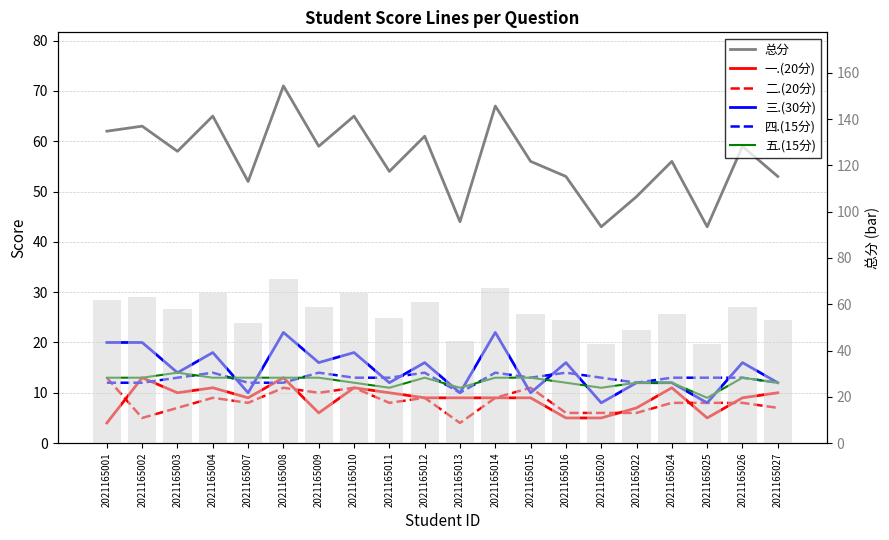

Reading left to right, extract all data points from this chart.

总分: 62	63	58	65	52	71	59	65	54	61	44	67	56	53	43	49	56	43	59	53
一.(20分): 4	13	10	11	9	13	6	11	10	9	9	9	9	5	5	7	11	5	9	10
二.(20分): 13	5	7	9	8	11	10	11	8	9	4	9	11	6	6	6	8	8	8	7
三.(30分): 20	20	14	18	10	22	16	18	12	16	10	22	10	16	8	12	12	8	16	12
四.(15分): 12	12	13	14	12	12	14	13	13	14	10	14	13	14	13	12	13	13	13	12
五.(15分): 13	13	14	13	13	13	13	12	11	13	11	13	13	12	11	12	12	9	13	12